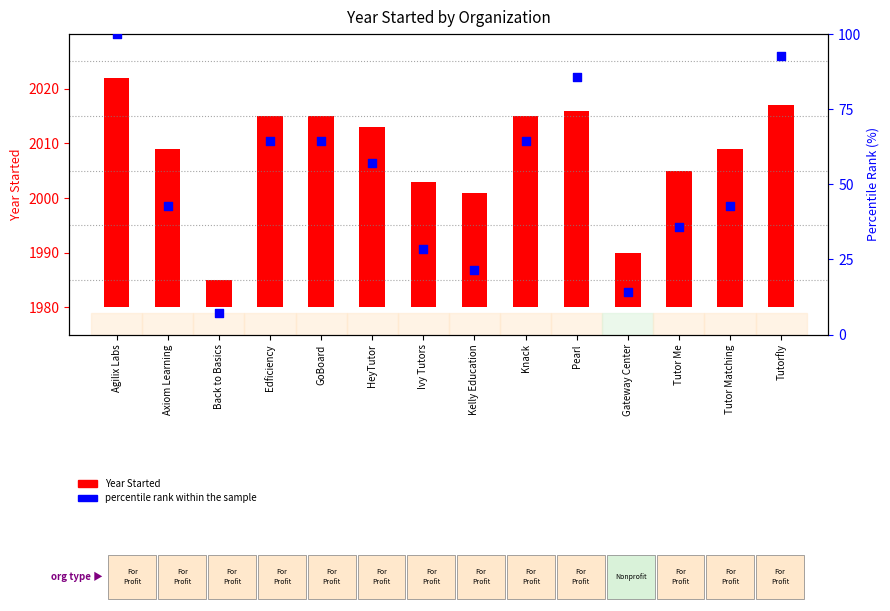

Which series has the largest Y range (max minus min)?

percentile rank within the sample